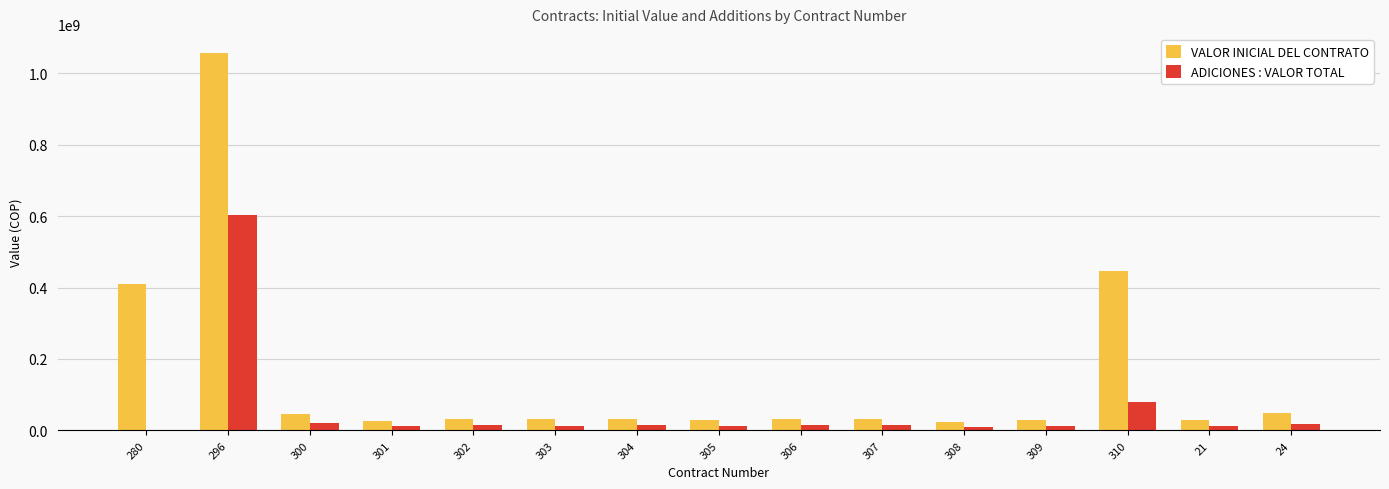

Which series has the largest total across all categories?

VALOR INICIAL DEL CONTRATO